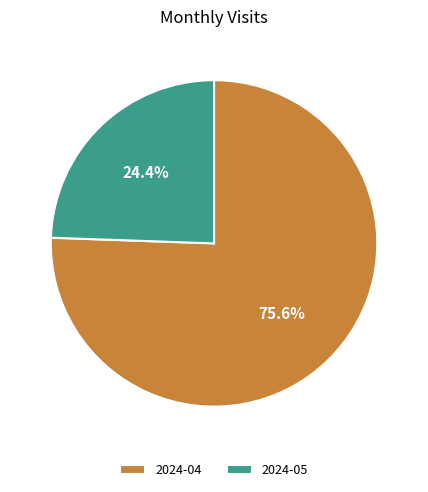

What is the largest slice in the pie chart?

2024-04